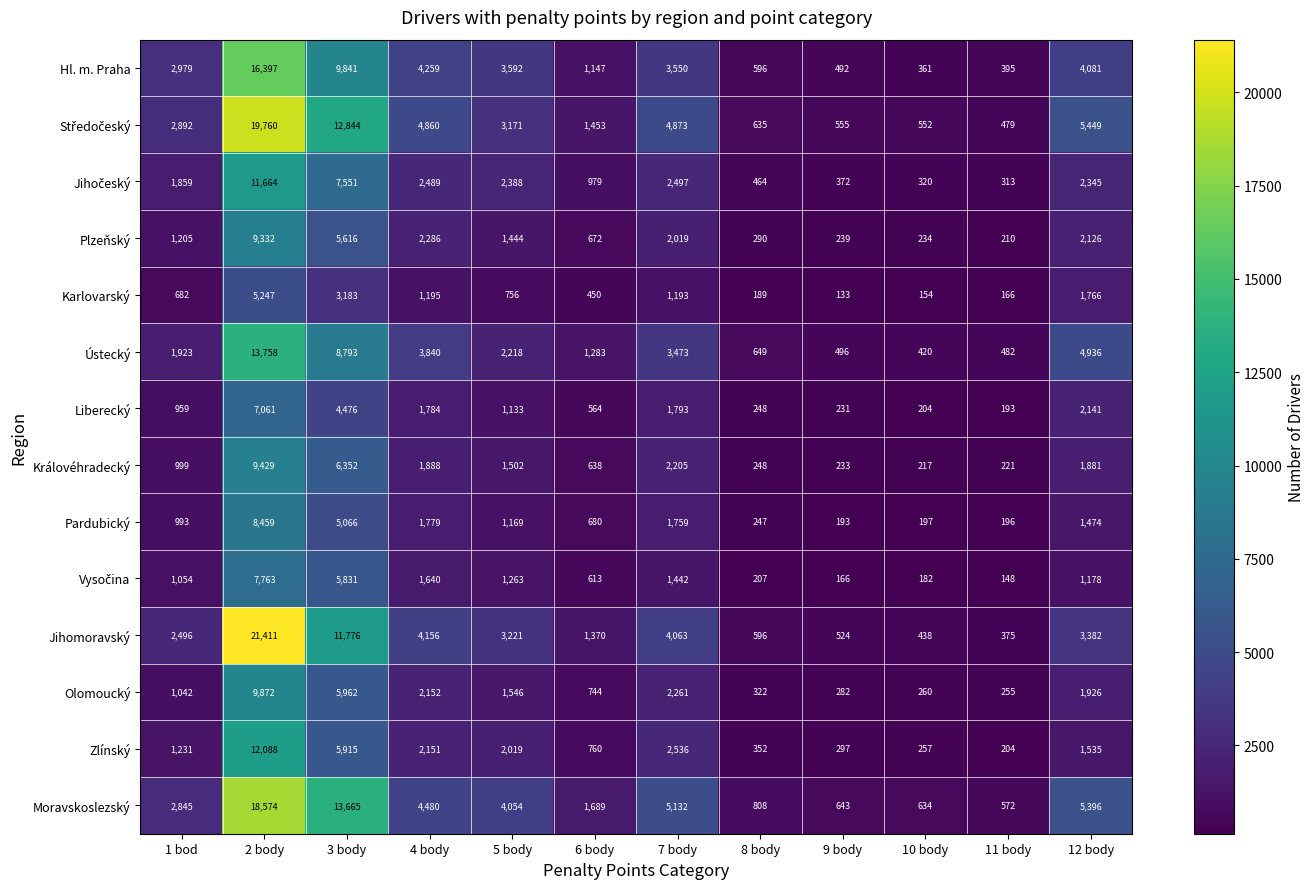

At how many categories does at least one series exceed 6313?

2